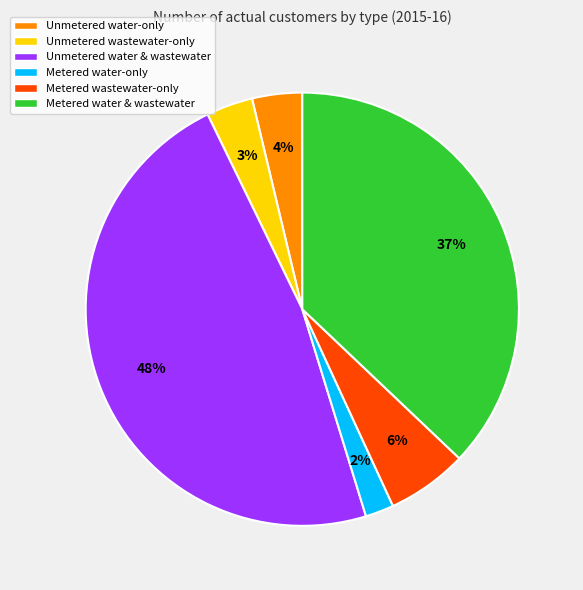

Between Unmetered wastewater-only and Unmetered water & wastewater, which is larger?

Unmetered water & wastewater